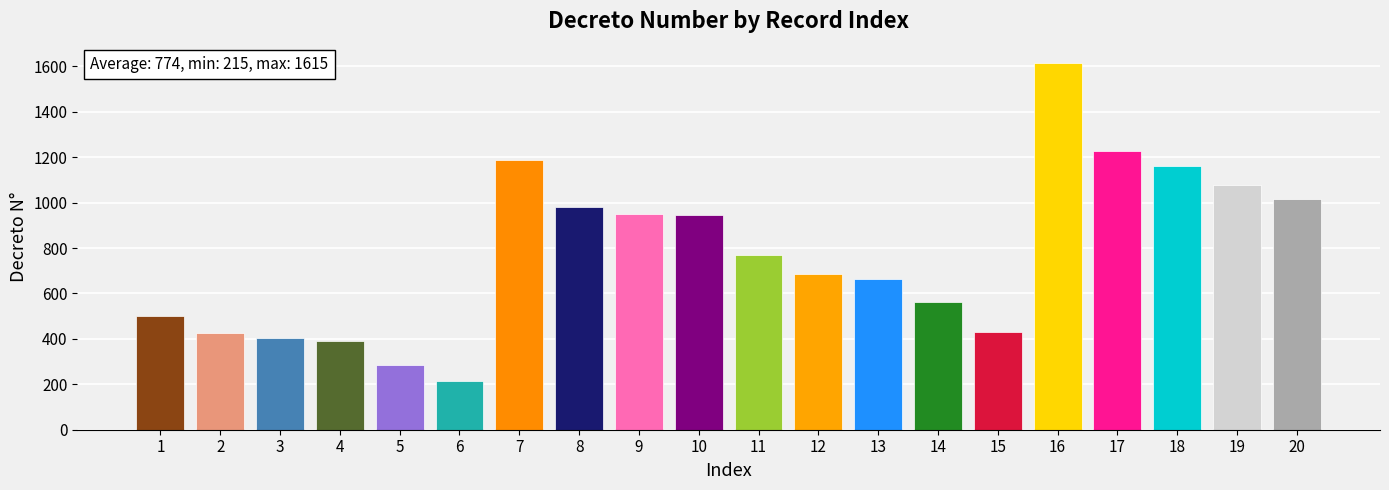

The chart shows a value of 230 at 10. True or false?

False